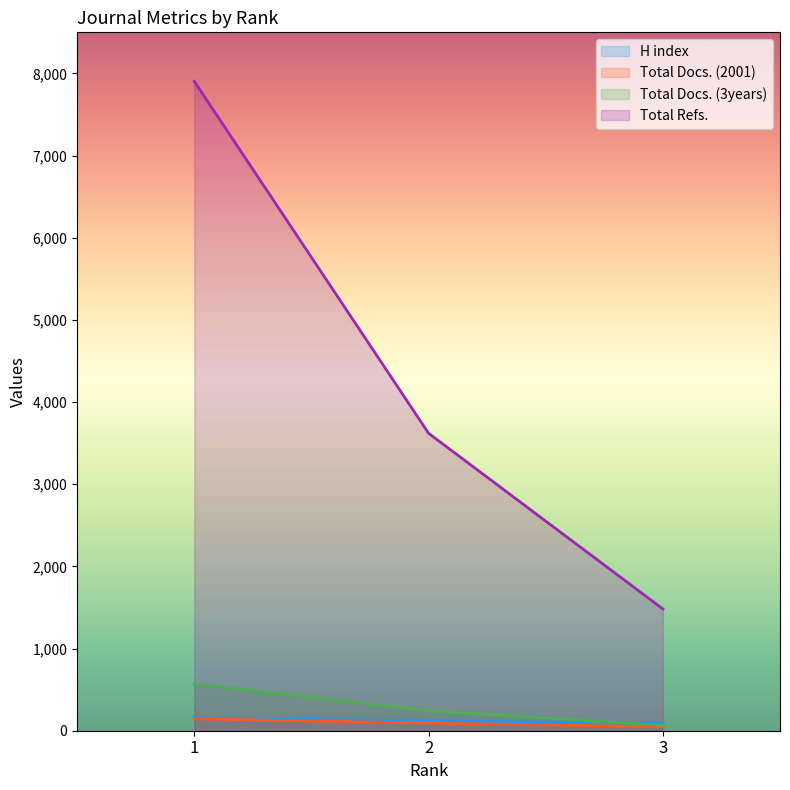

Rank the series by their maximum value, from highest to lowest.

Total Refs., Total Docs. (3years), H index, Total Docs. (2001)